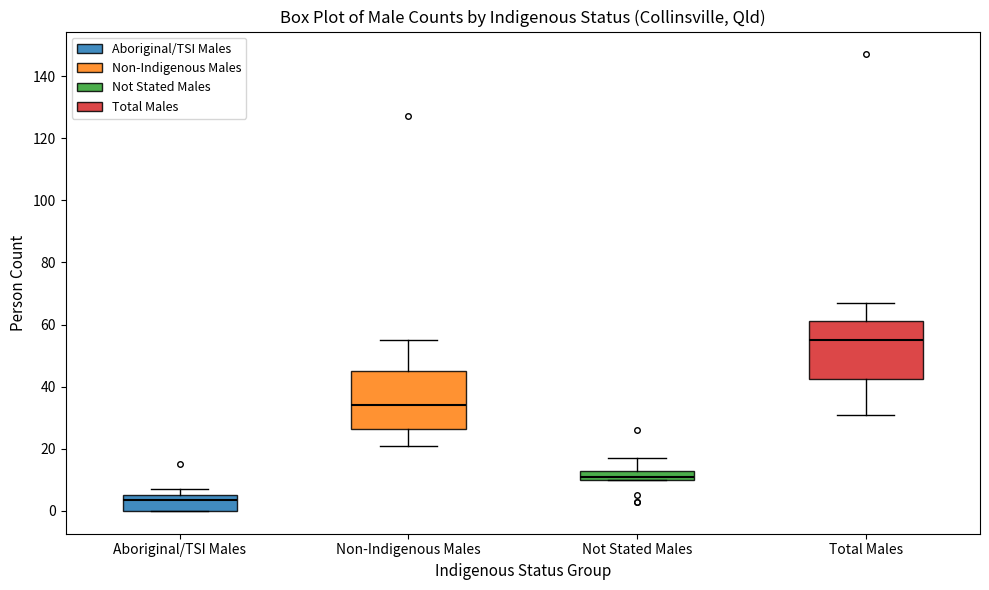

Which box has the highest median line?

Total Males